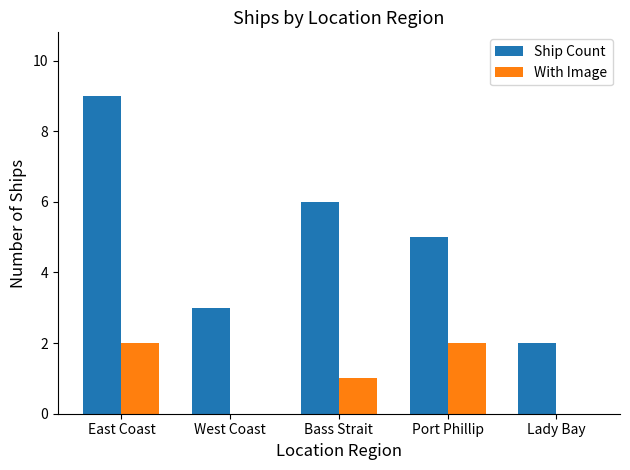

Reading left to right, extract all data points from this chart.

Ship Count: East Coast=9	West Coast=3	Bass Strait=6	Port Phillip=5	Lady Bay=2
With Image: East Coast=2	West Coast=0	Bass Strait=1	Port Phillip=2	Lady Bay=0